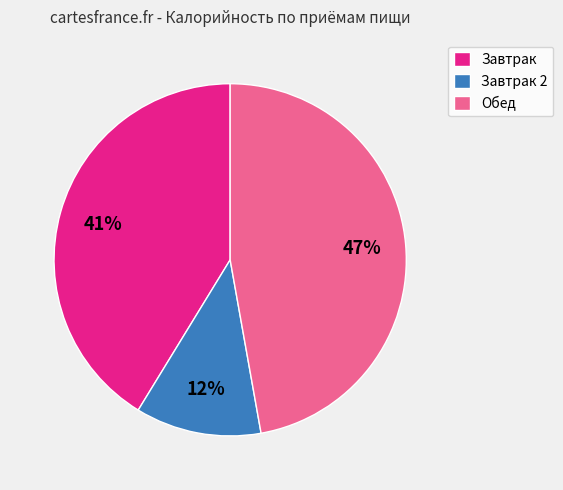

Which has a higher value, Обед or Завтрак?

Обед